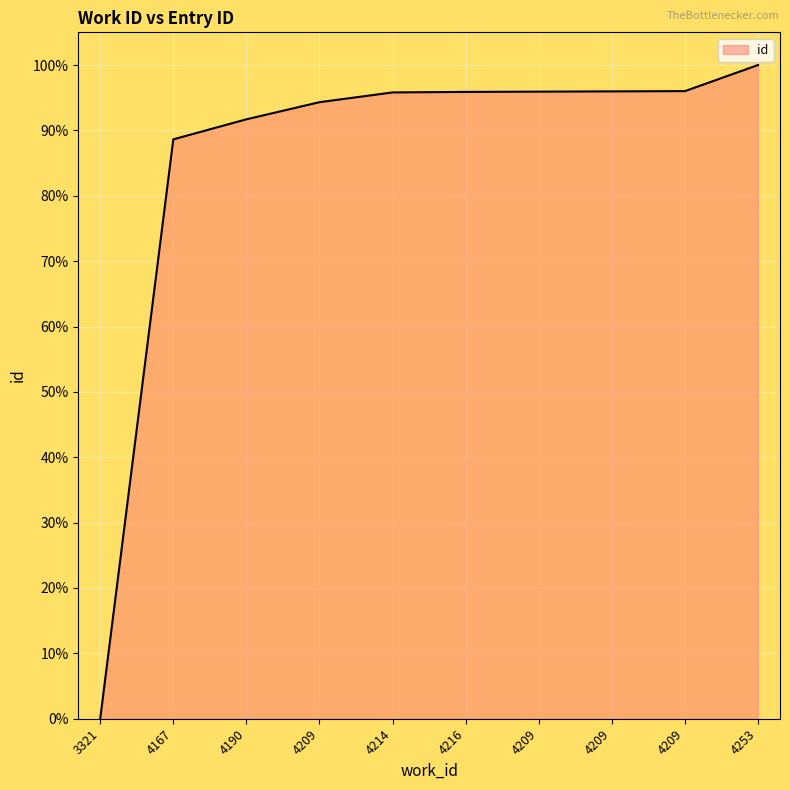

True or false: the data has more than 1 interior local peaks.

False